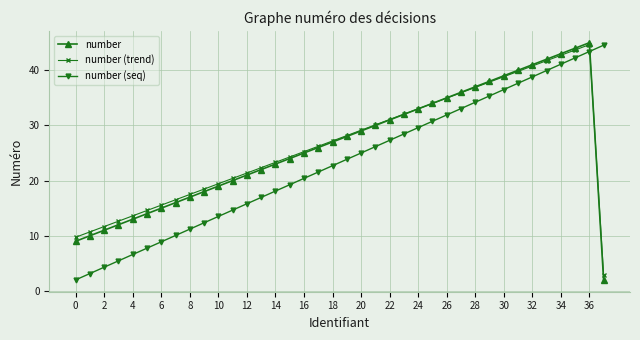

After their last crossing, which series has the higher values: number (seq) or number?

number (seq)